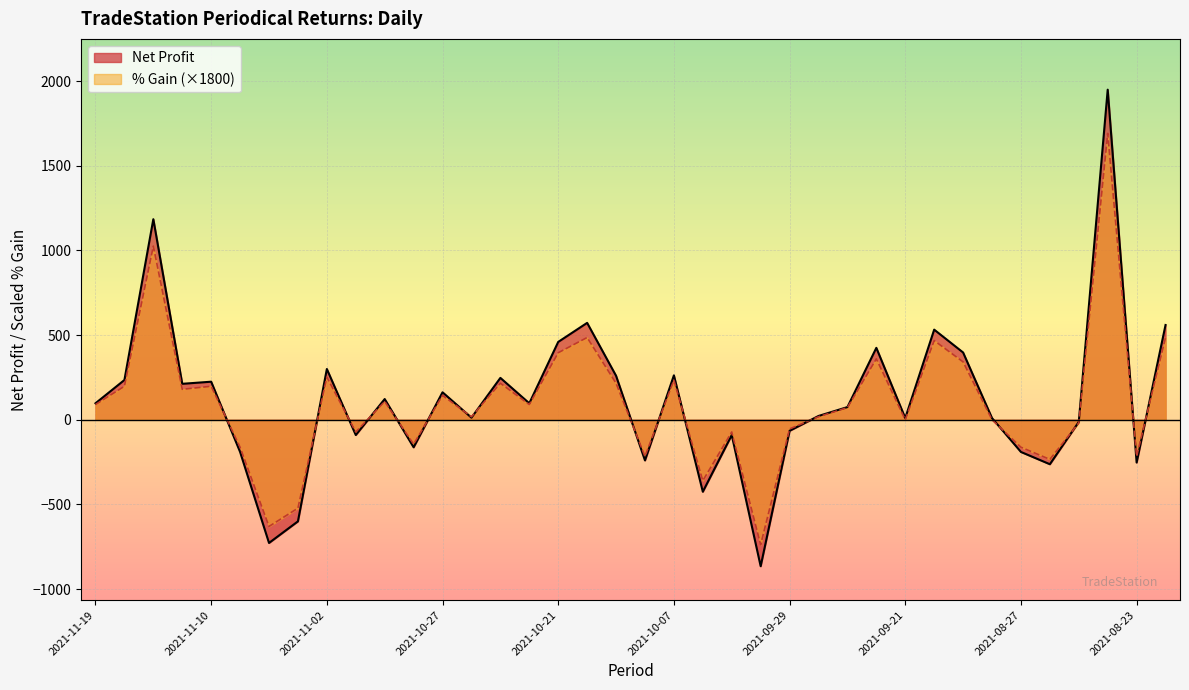

List the labels in order of Net Profit value, smallest first.

2021-09-30, 2021-11-04, 2021-11-03, 2021-10-06, 2021-08-26, 2021-08-23, 2021-10-08, 2021-11-09, 2021-08-27, 2021-10-28, 2021-11-01, 2021-10-05, 2021-09-29, 2021-08-25, 2021-09-21, 2021-09-02, 2021-10-26, 2021-09-24, 2021-09-23, 2021-11-19, 2021-10-22, 2021-10-29, 2021-10-27, 2021-11-11, 2021-11-10, 2021-11-18, 2021-10-25, 2021-10-14, 2021-10-07, 2021-11-02, 2021-09-03, 2021-09-22, 2021-10-21, 2021-09-10, 2021-08-20, 2021-10-15, 2021-11-12, 2021-08-24